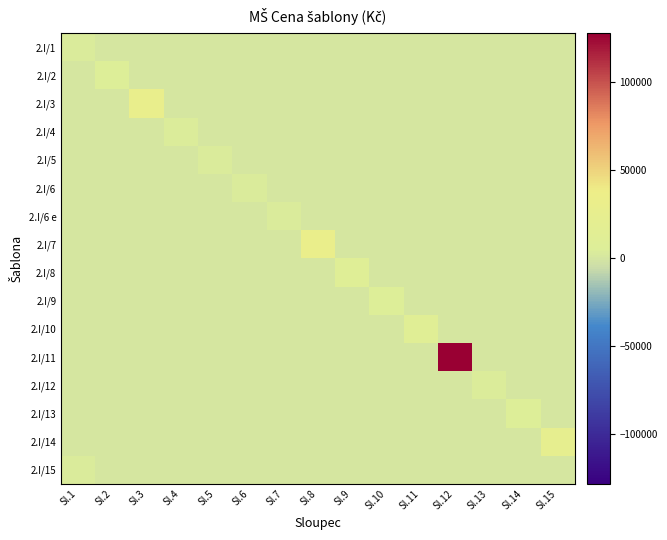

Reading right to left, list all the values displayed in this chart.

2.I/1: Sl.15=0	Sl.14=0	Sl.13=0	Sl.12=0	Sl.11=0	Sl.10=0	Sl.9=0	Sl.8=0	Sl.7=0	Sl.6=0	Sl.5=0	Sl.4=0	Sl.3=0	Sl.2=0	Sl.1=3617
2.I/2: Sl.15=0	Sl.14=0	Sl.13=0	Sl.12=0	Sl.11=0	Sl.10=0	Sl.9=0	Sl.8=0	Sl.7=0	Sl.6=0	Sl.5=0	Sl.4=0	Sl.3=0	Sl.2=5871	Sl.1=0
2.I/3: Sl.15=0	Sl.14=0	Sl.13=0	Sl.12=0	Sl.11=0	Sl.10=0	Sl.9=0	Sl.8=0	Sl.7=0	Sl.6=0	Sl.5=0	Sl.4=0	Sl.3=29355	Sl.2=0	Sl.1=0
2.I/4: Sl.15=0	Sl.14=0	Sl.13=0	Sl.12=0	Sl.11=0	Sl.10=0	Sl.9=0	Sl.8=0	Sl.7=0	Sl.6=0	Sl.5=0	Sl.4=4849	Sl.3=0	Sl.2=0	Sl.1=0
2.I/5: Sl.15=0	Sl.14=0	Sl.13=0	Sl.12=0	Sl.11=0	Sl.10=0	Sl.9=0	Sl.8=0	Sl.7=0	Sl.6=0	Sl.5=3402	Sl.4=0	Sl.3=0	Sl.2=0	Sl.1=0
2.I/6: Sl.15=0	Sl.14=0	Sl.13=0	Sl.12=0	Sl.11=0	Sl.10=0	Sl.9=0	Sl.8=0	Sl.7=0	Sl.6=3480	Sl.5=0	Sl.4=0	Sl.3=0	Sl.2=0	Sl.1=0
2.I/6 e: Sl.15=0	Sl.14=0	Sl.13=0	Sl.12=0	Sl.11=0	Sl.10=0	Sl.9=0	Sl.8=0	Sl.7=3480	Sl.6=0	Sl.5=0	Sl.4=0	Sl.3=0	Sl.2=0	Sl.1=0
2.I/7: Sl.15=0	Sl.14=0	Sl.13=0	Sl.12=0	Sl.11=0	Sl.10=0	Sl.9=0	Sl.8=31191	Sl.7=0	Sl.6=0	Sl.5=0	Sl.4=0	Sl.3=0	Sl.2=0	Sl.1=0
2.I/8: Sl.15=0	Sl.14=0	Sl.13=0	Sl.12=0	Sl.11=0	Sl.10=0	Sl.9=9010	Sl.8=0	Sl.7=0	Sl.6=0	Sl.5=0	Sl.4=0	Sl.3=0	Sl.2=0	Sl.1=0
2.I/9: Sl.15=0	Sl.14=0	Sl.13=0	Sl.12=0	Sl.11=0	Sl.10=5637	Sl.9=0	Sl.8=0	Sl.7=0	Sl.6=0	Sl.5=0	Sl.4=0	Sl.3=0	Sl.2=0	Sl.1=0
2.I/10: Sl.15=0	Sl.14=0	Sl.13=0	Sl.12=0	Sl.11=11030	Sl.10=0	Sl.9=0	Sl.8=0	Sl.7=0	Sl.6=0	Sl.5=0	Sl.4=0	Sl.3=0	Sl.2=0	Sl.1=0
2.I/11: Sl.15=0	Sl.14=0	Sl.13=0	Sl.12=128000	Sl.11=0	Sl.10=0	Sl.9=0	Sl.8=0	Sl.7=0	Sl.6=0	Sl.5=0	Sl.4=0	Sl.3=0	Sl.2=0	Sl.1=0
2.I/12: Sl.15=0	Sl.14=0	Sl.13=4412	Sl.12=0	Sl.11=0	Sl.10=0	Sl.9=0	Sl.8=0	Sl.7=0	Sl.6=0	Sl.5=0	Sl.4=0	Sl.3=0	Sl.2=0	Sl.1=0
2.I/13: Sl.15=0	Sl.14=6477	Sl.13=0	Sl.12=0	Sl.11=0	Sl.10=0	Sl.9=0	Sl.8=0	Sl.7=0	Sl.6=0	Sl.5=0	Sl.4=0	Sl.3=0	Sl.2=0	Sl.1=0
2.I/14: Sl.15=23232	Sl.14=0	Sl.13=0	Sl.12=0	Sl.11=0	Sl.10=0	Sl.9=0	Sl.8=0	Sl.7=0	Sl.6=0	Sl.5=0	Sl.4=0	Sl.3=0	Sl.2=0	Sl.1=0
2.I/15: Sl.15=0	Sl.14=0	Sl.13=0	Sl.12=0	Sl.11=0	Sl.10=0	Sl.9=0	Sl.8=0	Sl.7=0	Sl.6=0	Sl.5=0	Sl.4=0	Sl.3=0	Sl.2=0	Sl.1=3872